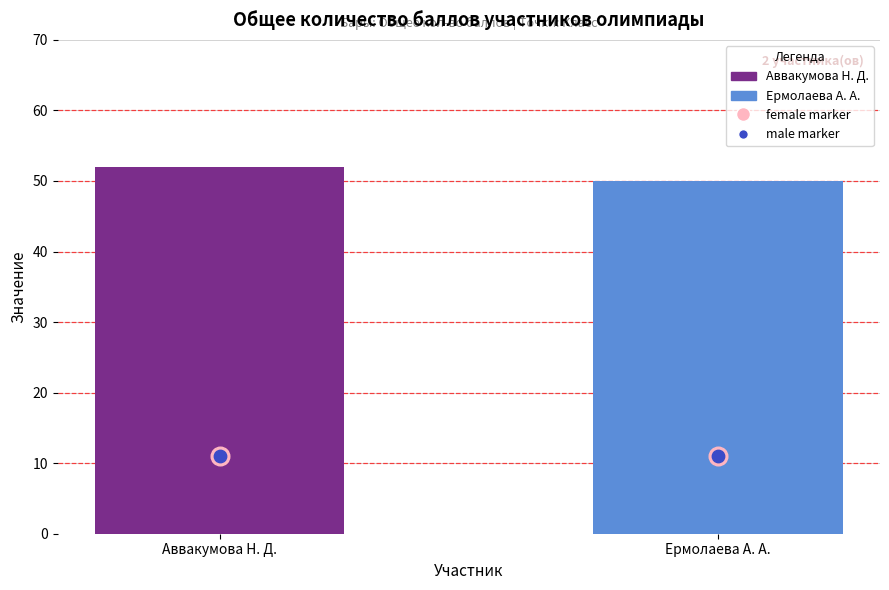

At which category is the sum across all series the highest?

Аввакумова Н. Д.